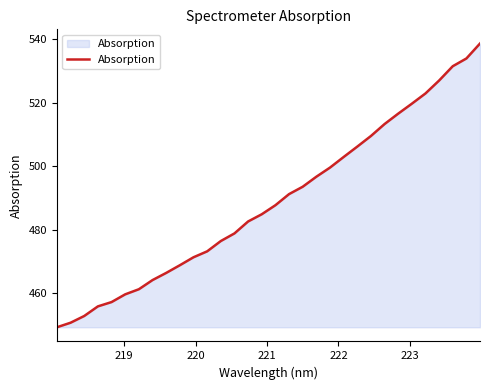

What is the greatest value displayed?

538.6